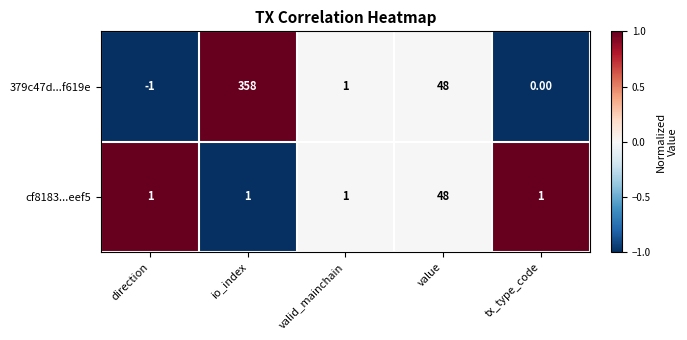

How many distinct data groups are displayed?

2